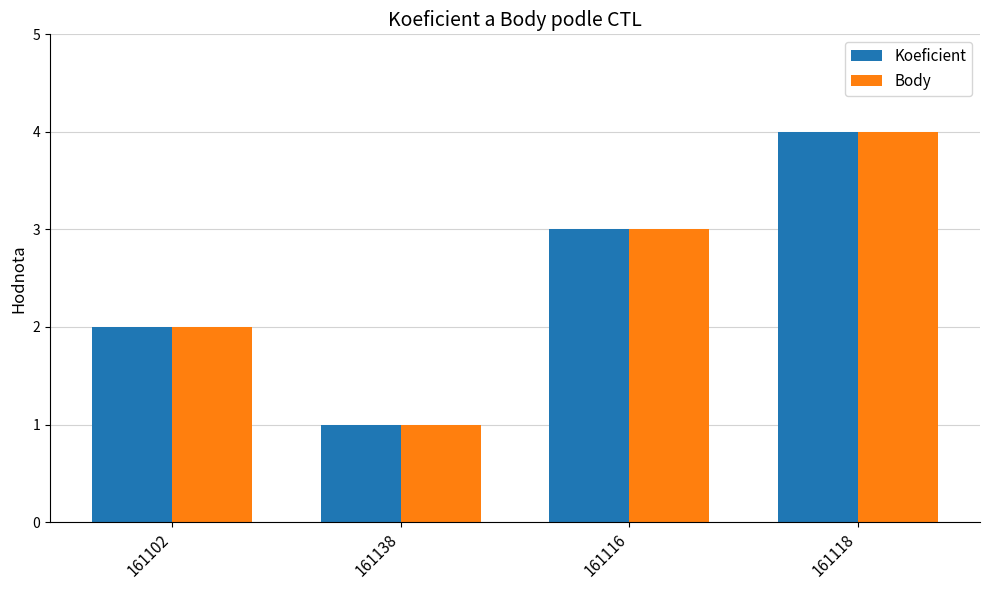

How many Body values are between 2 and 4?

3